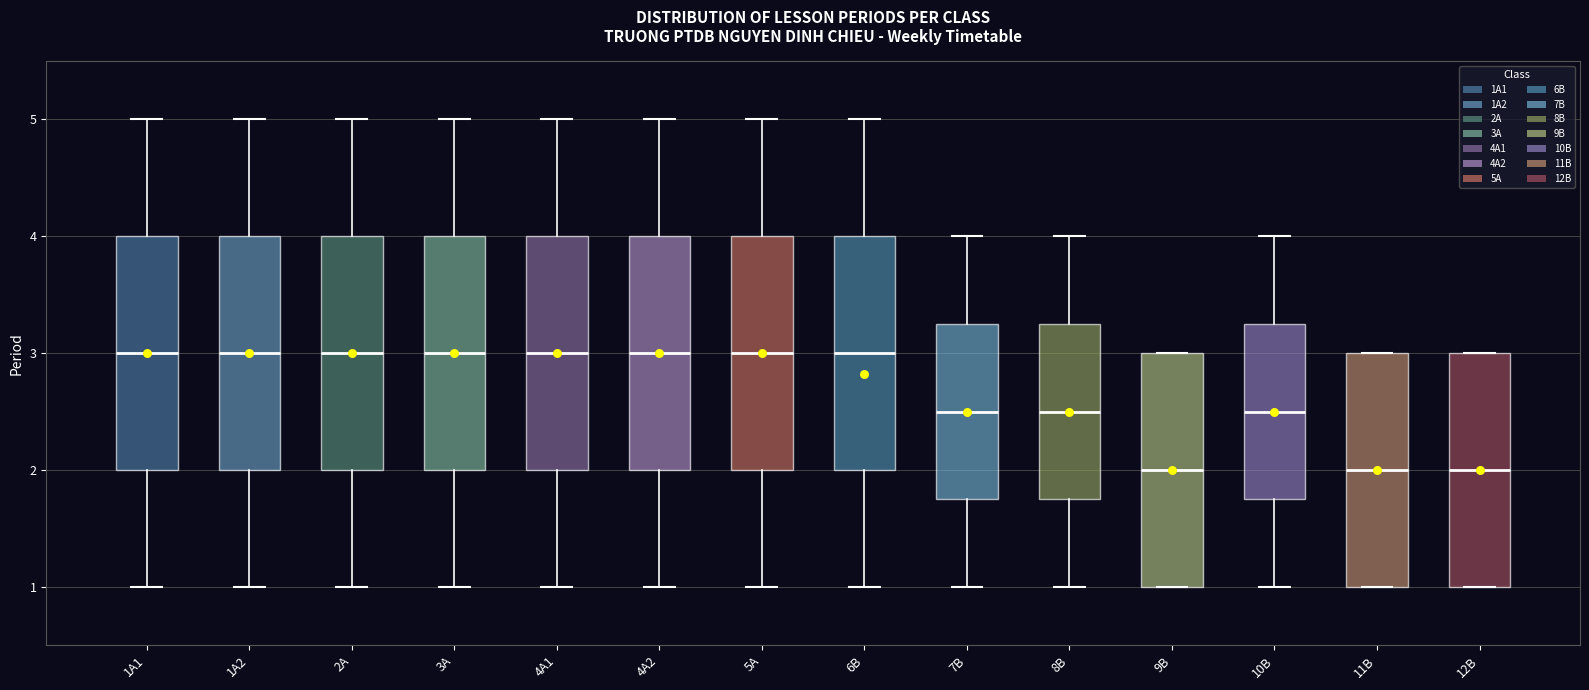

Where does the lower whisker of the box for 3A end on the y-axis? The values are not printed on the chart, so give them approximately, as read against the axis.

1.0